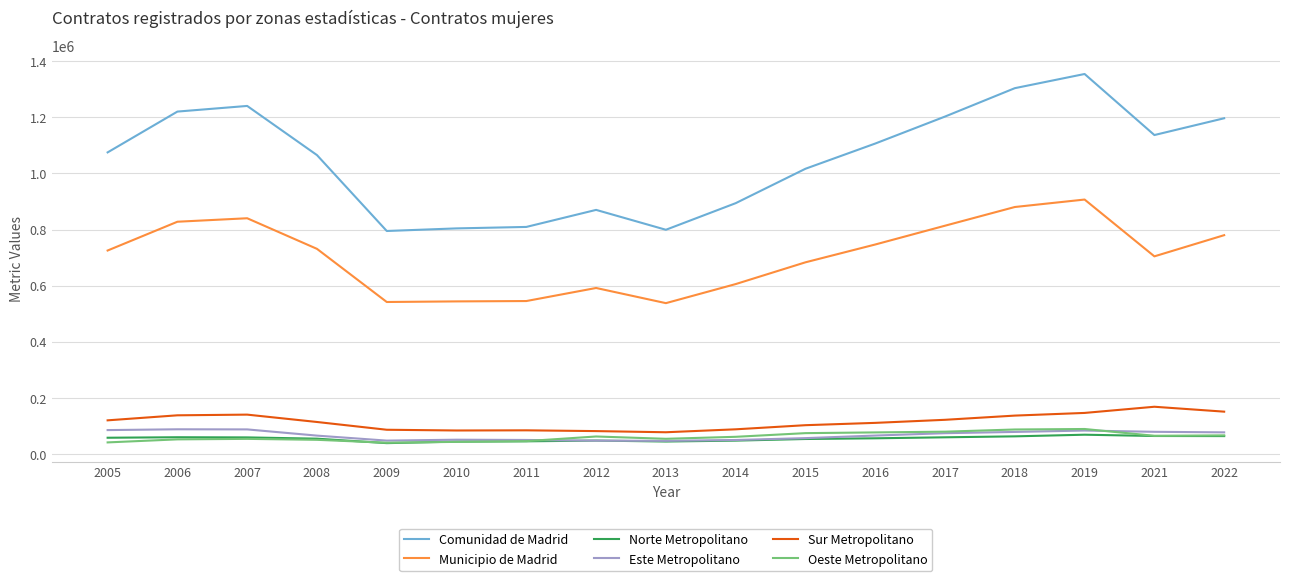

What are all the series names shown in the legend?

Comunidad de Madrid, Municipio de Madrid, Norte Metropolitano, Este Metropolitano, Sur Metropolitano, Oeste Metropolitano